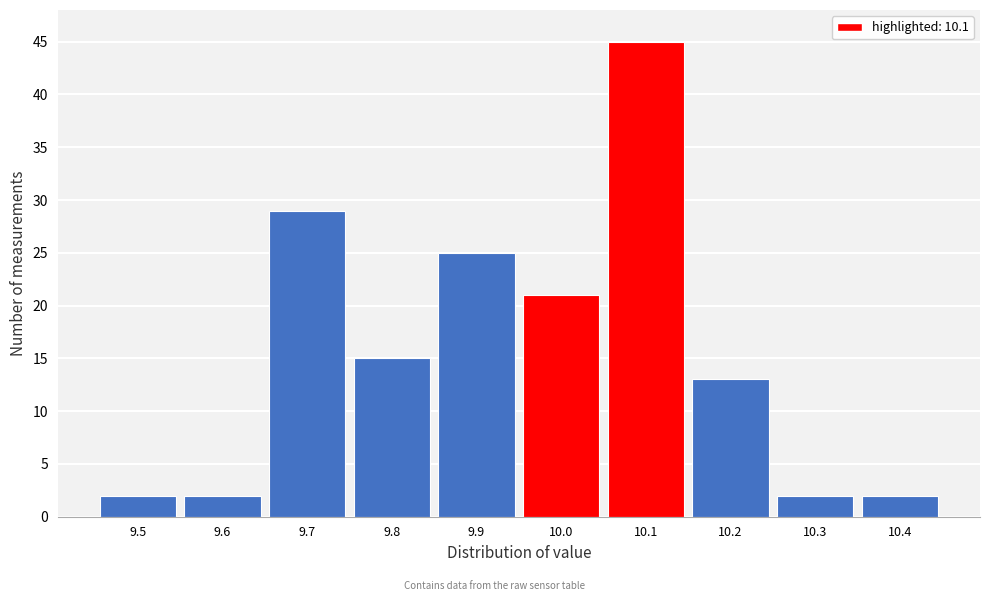

Reading left to right, what are all the values shown in this chart?

9.5=2	9.6=2	9.7=29	9.8=15	9.9=25	10.0=21	10.1=45	10.2=13	10.3=2	10.4=2